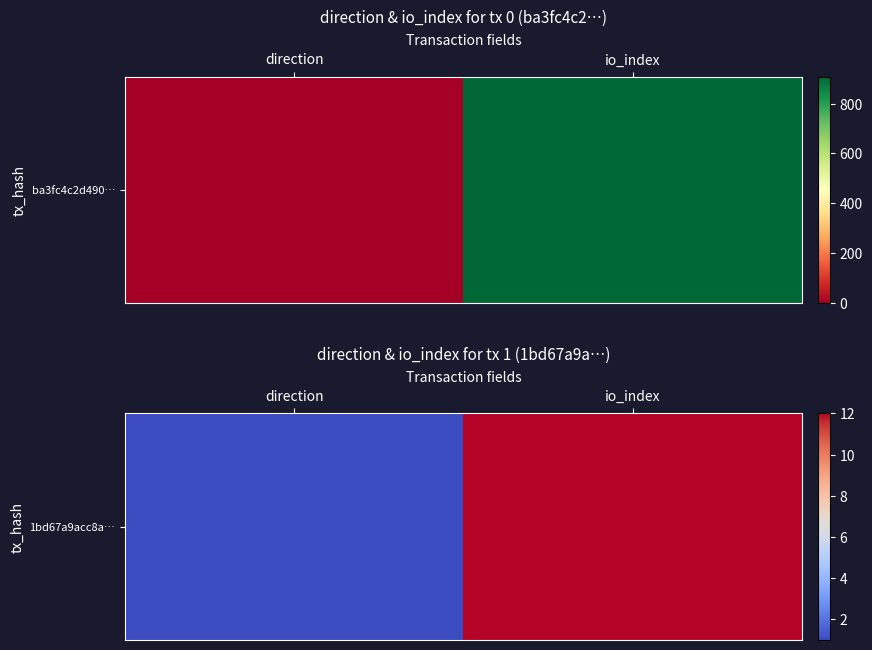

What is the minimum value shown in the chart?

1